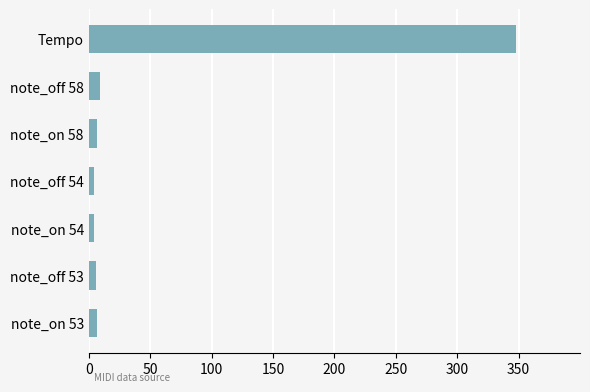

How many data points does each series have?

7